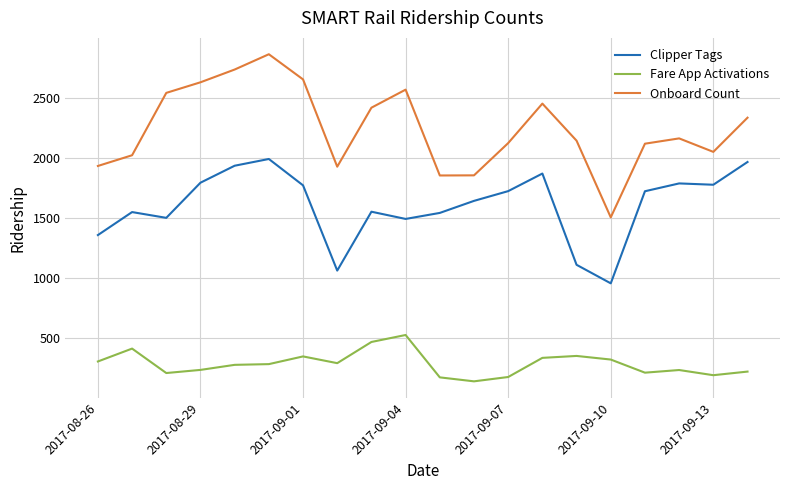

True or false: Fare App Activations and Onboard Count intersect in this chart.

False